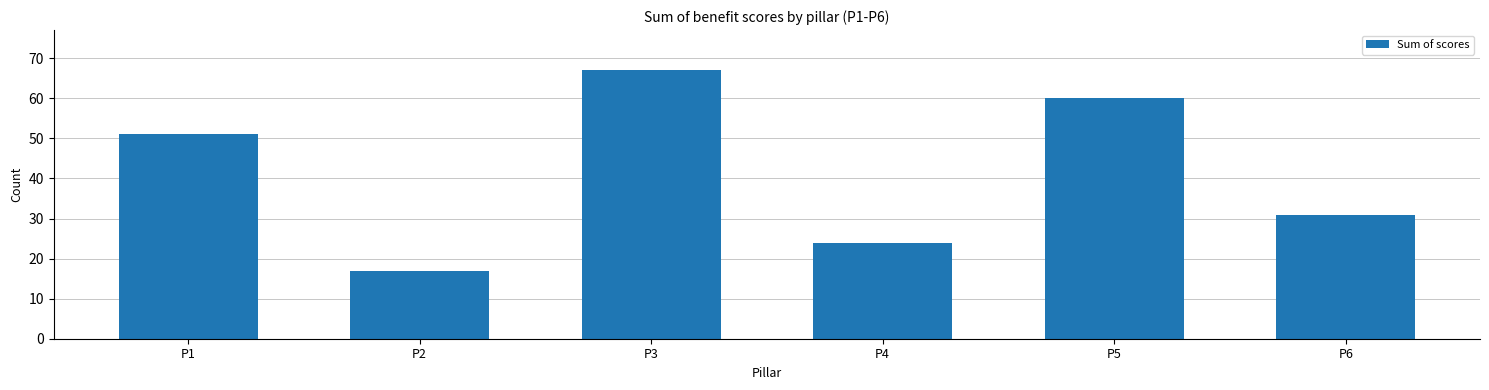

What is the value of the 6th bar from the left?

31